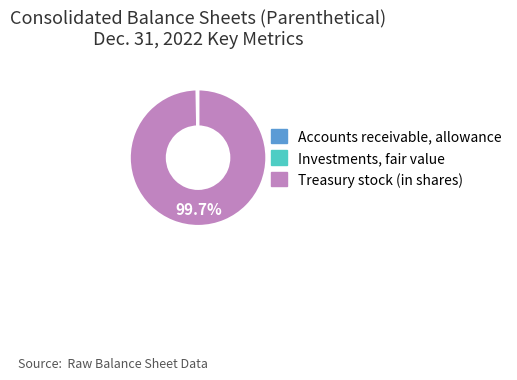

Does any single category account for the majority?

Yes